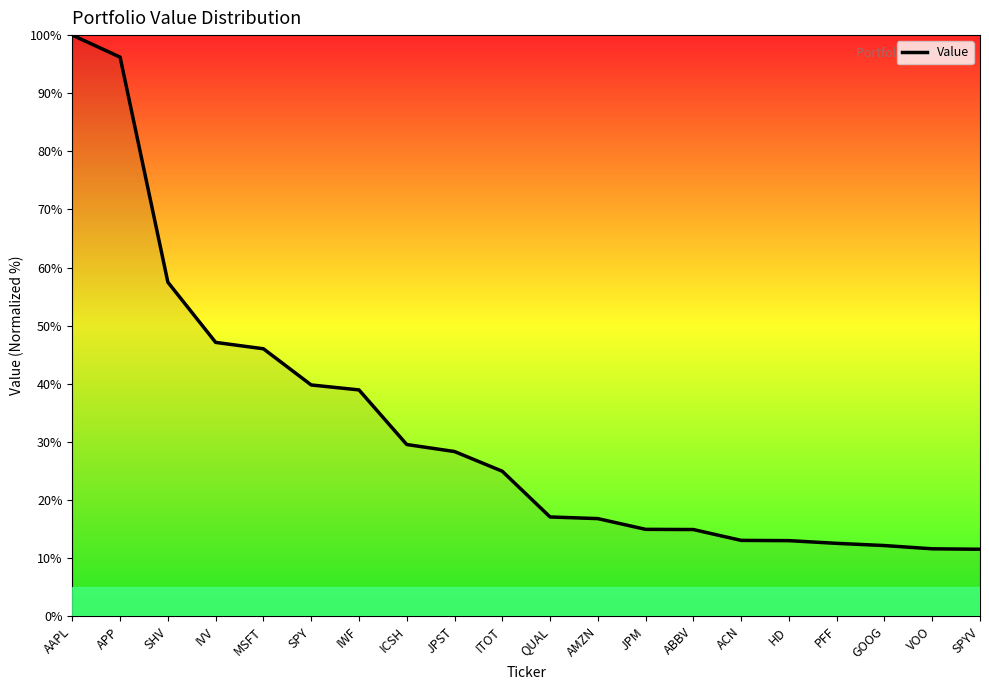

The value at JPST is 28.3. True or false?

True